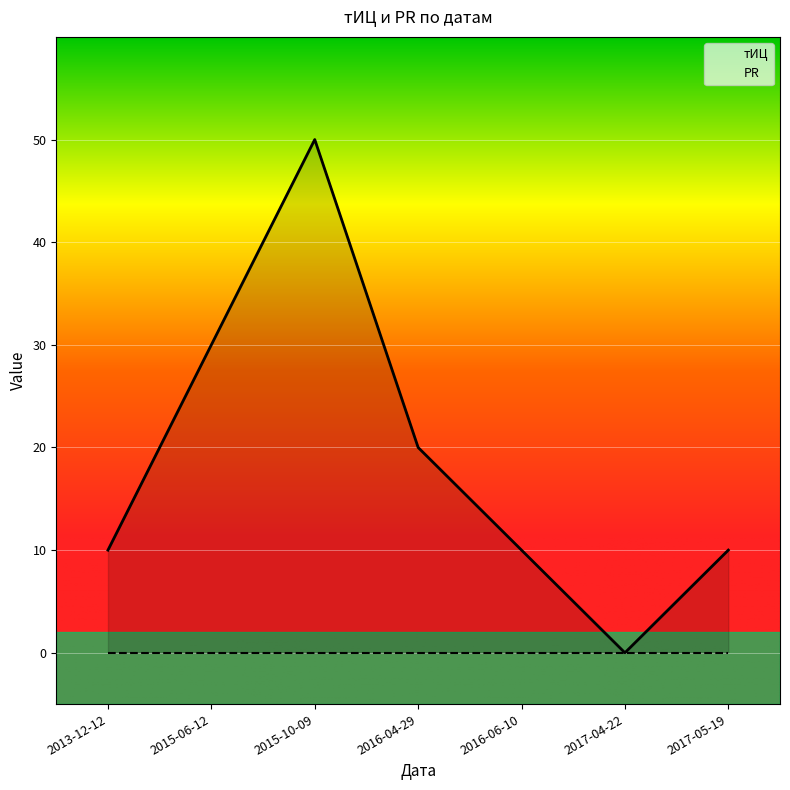

What is the average value of the тИЦ series?

19